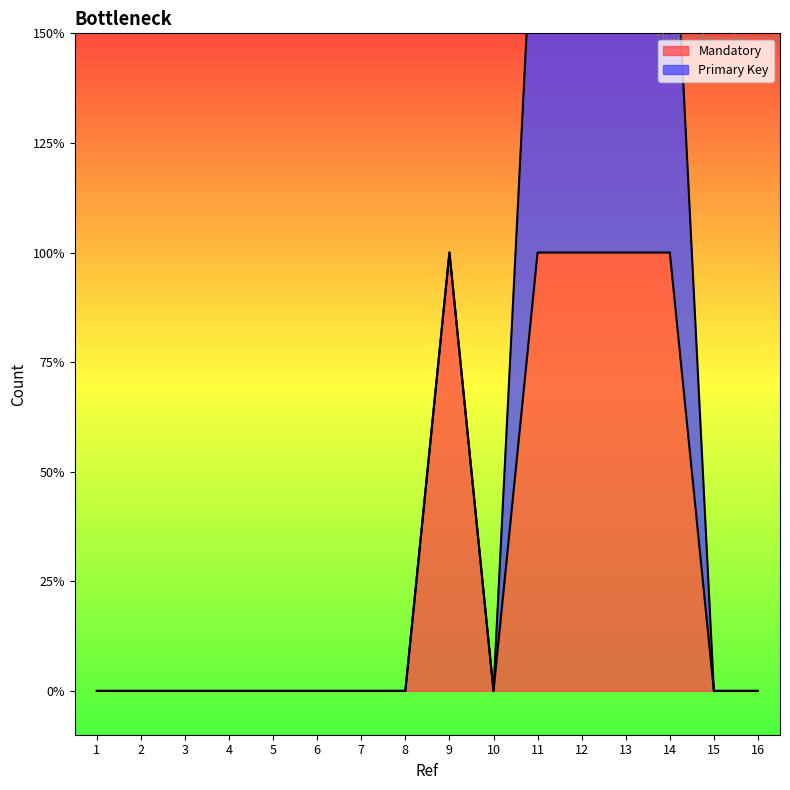

True or false: the data shows 1 at 9.

False